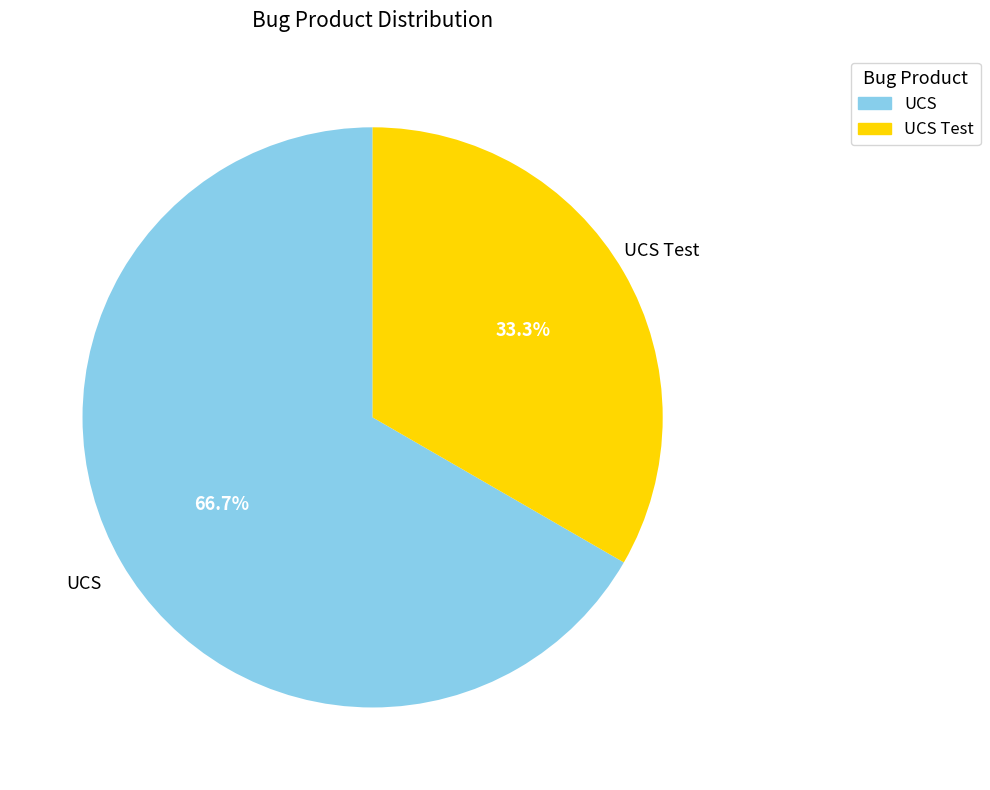

How many slices are in this pie chart?

2